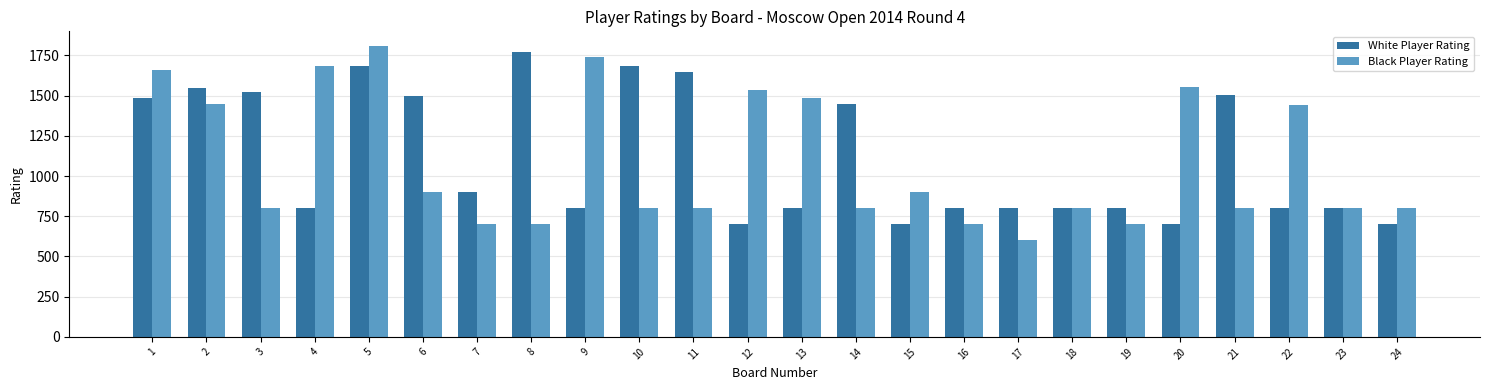

What is the difference between the second highest and second lowest values in the Black Player Rating series?

1040